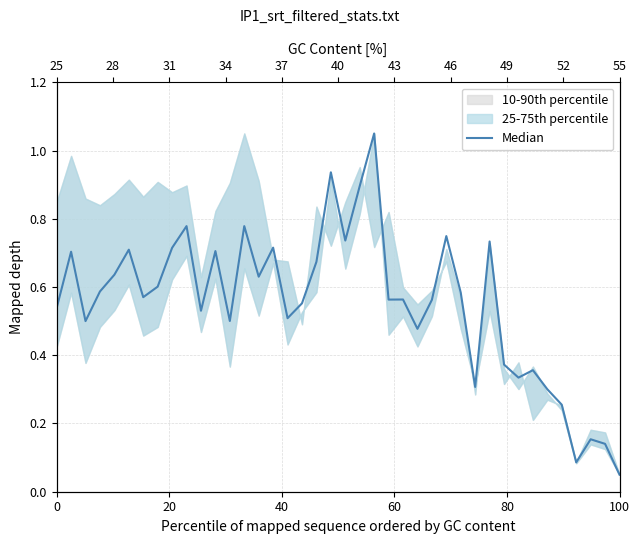

What is the minimum value shown in the chart?

0.1